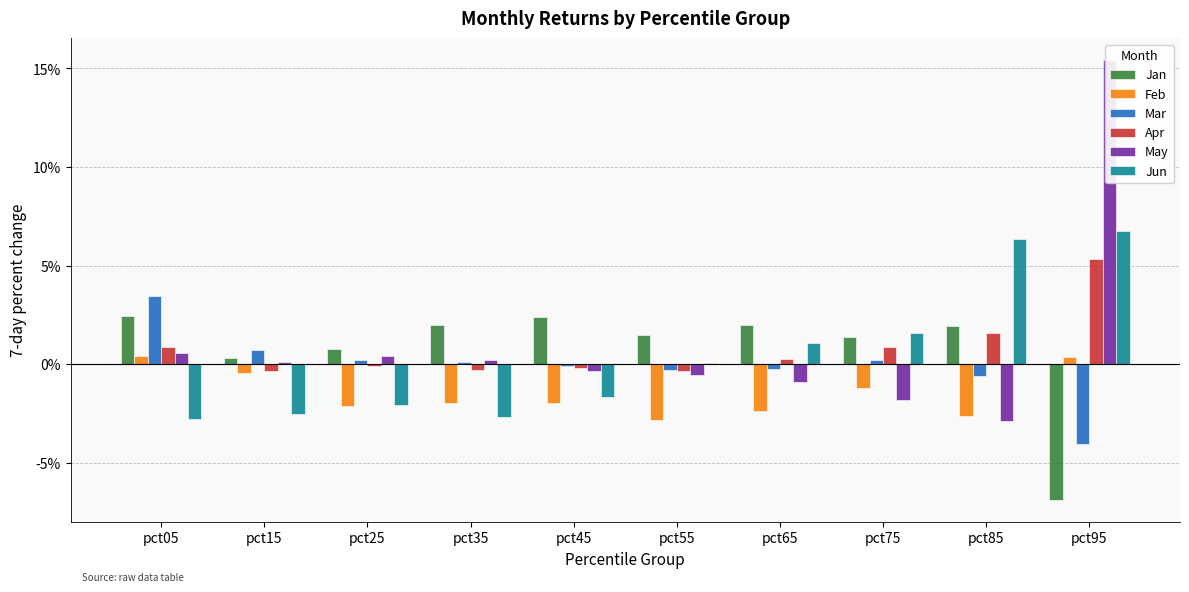

How many values in Jan are below zero?

1